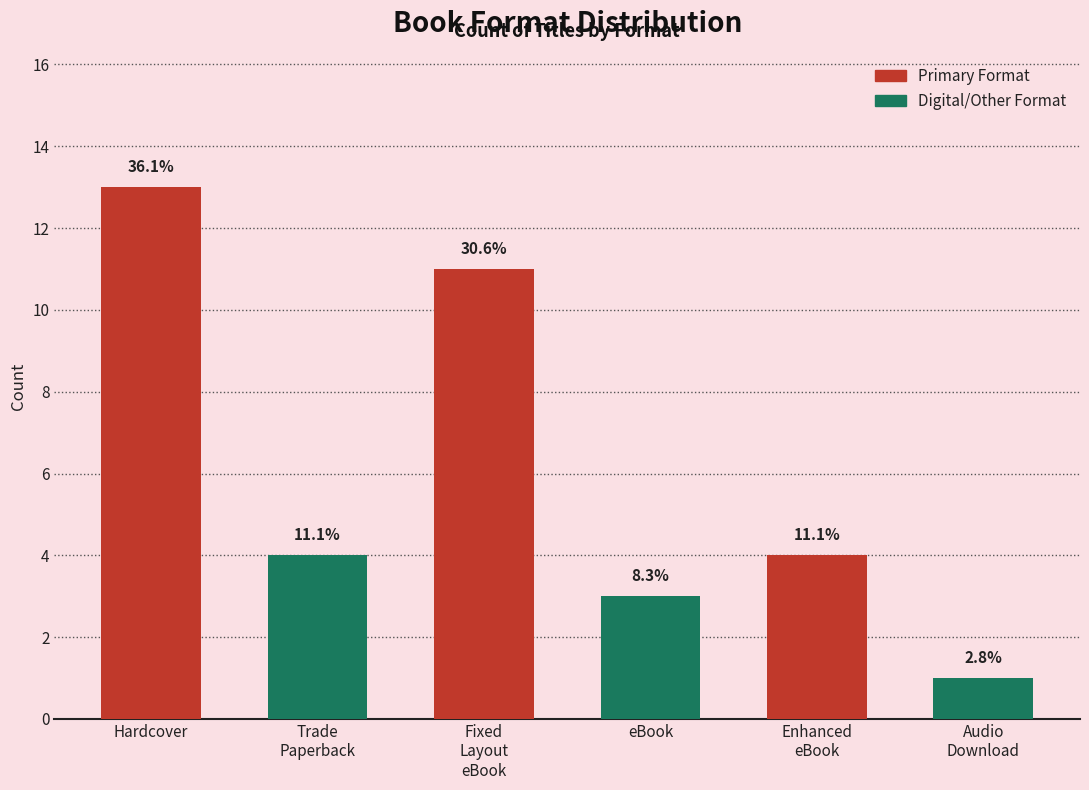

Are the bars horizontal?

No